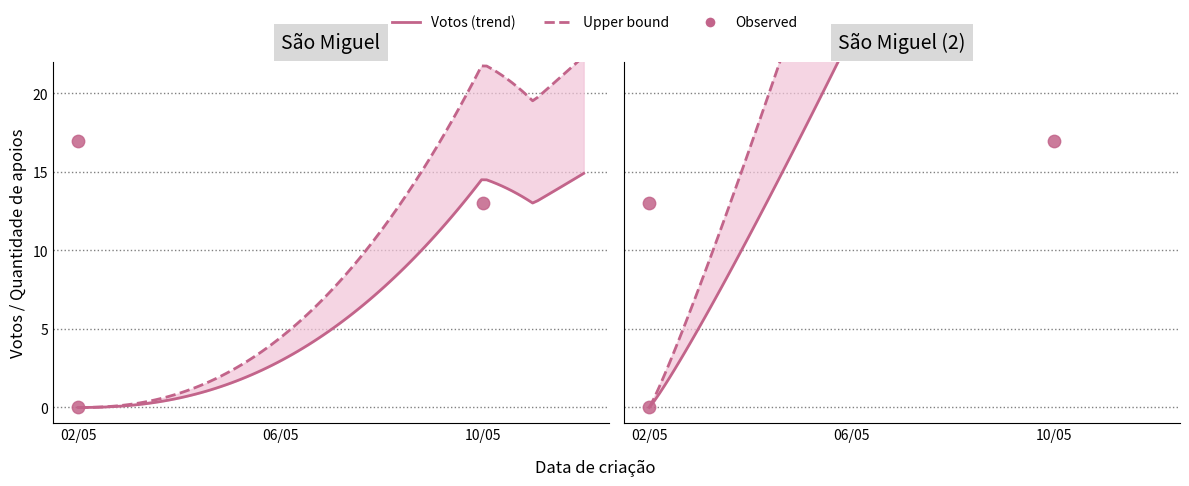

Between 02/05 and 02/05, which is larger?

02/05